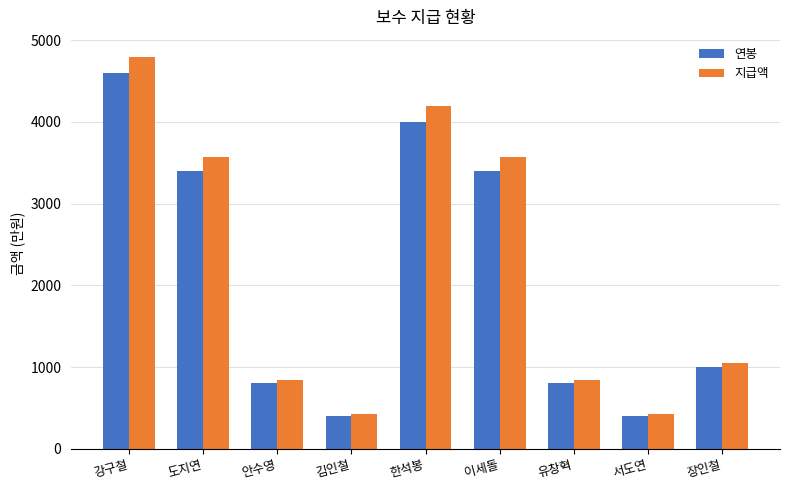

Which series has the widest spread of values?

지급액